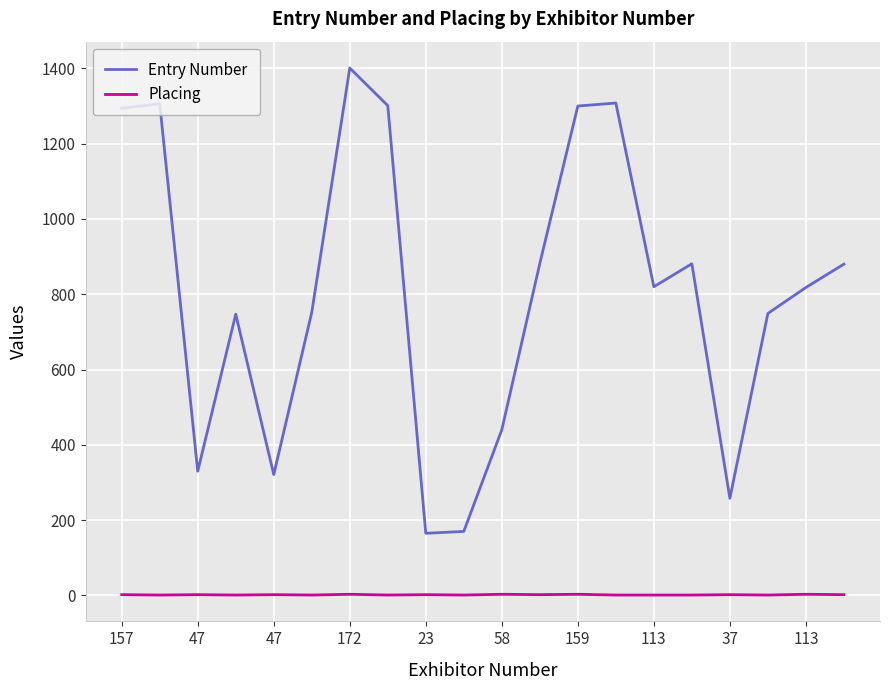

True or false: Entry Number and Placing intersect in this chart.

False